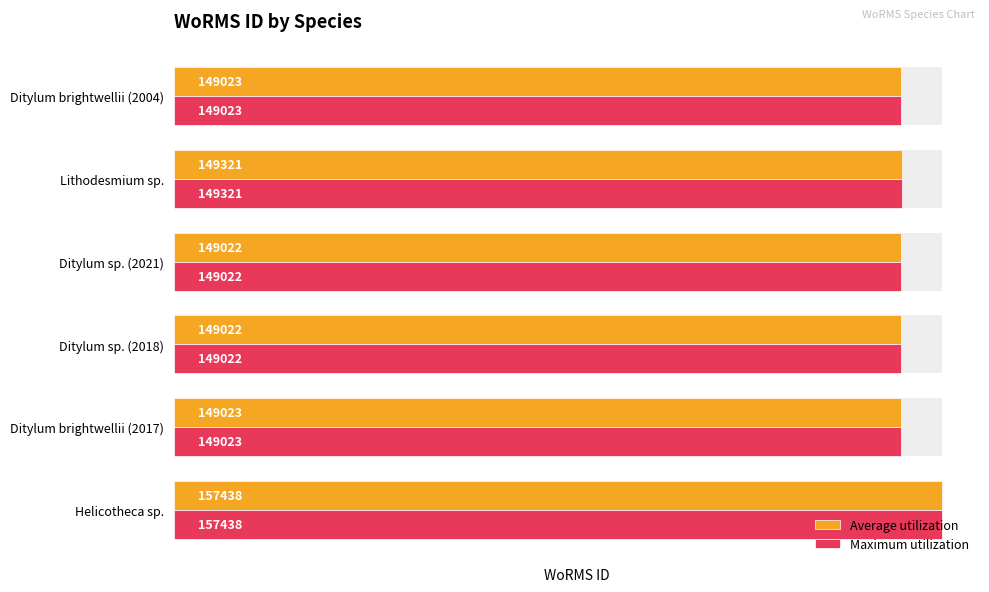

What is the sum of all Maximum utilization values?

902849